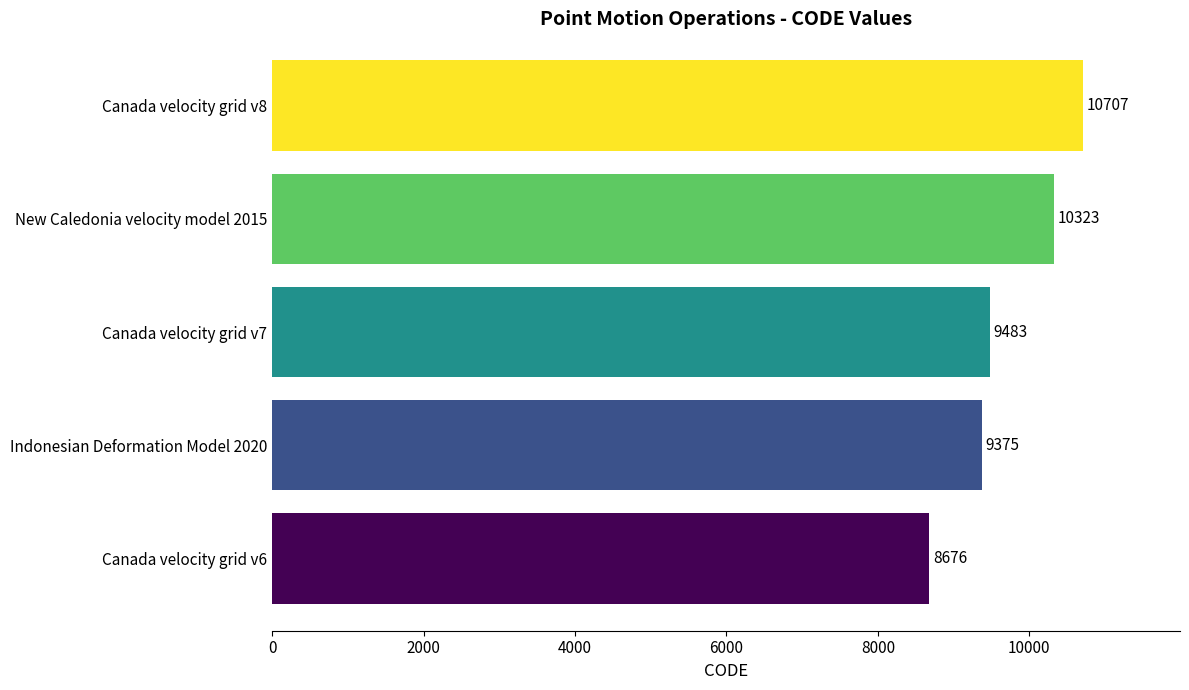

Rank the categories by value from lowest to highest.

Canada velocity grid v6, Indonesian Deformation Model 2020, Canada velocity grid v7, New Caledonia velocity model 2015, Canada velocity grid v8